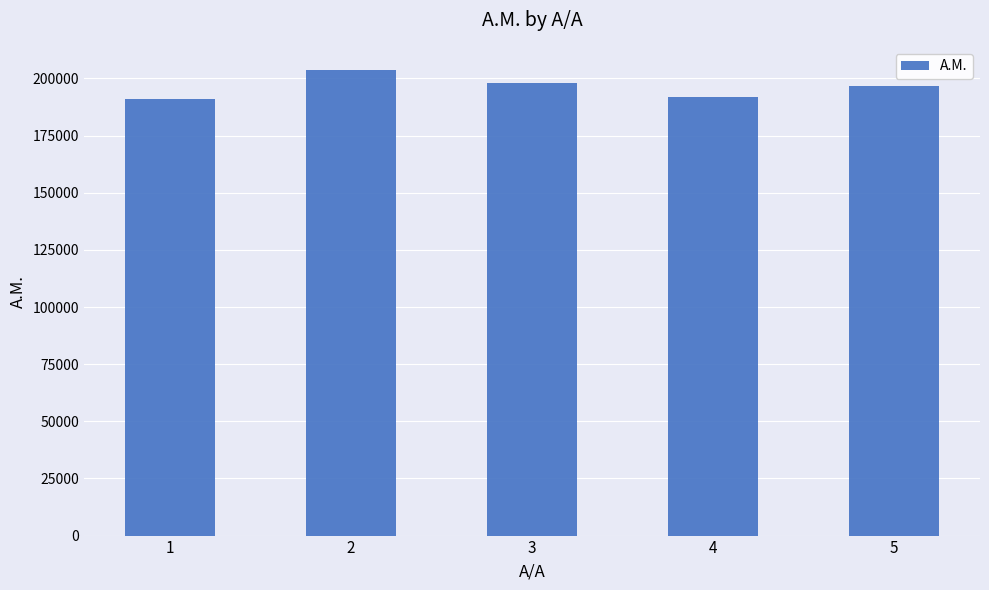

What is the difference between the maximum and minimum values?

12476